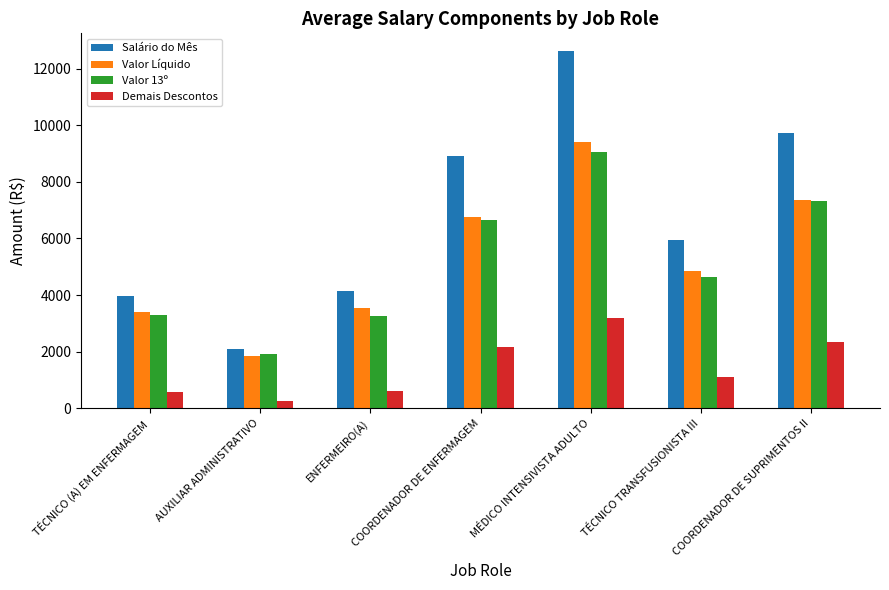

What is the difference between the maximum and second lowest values in the Valor 13º series?

5814.7